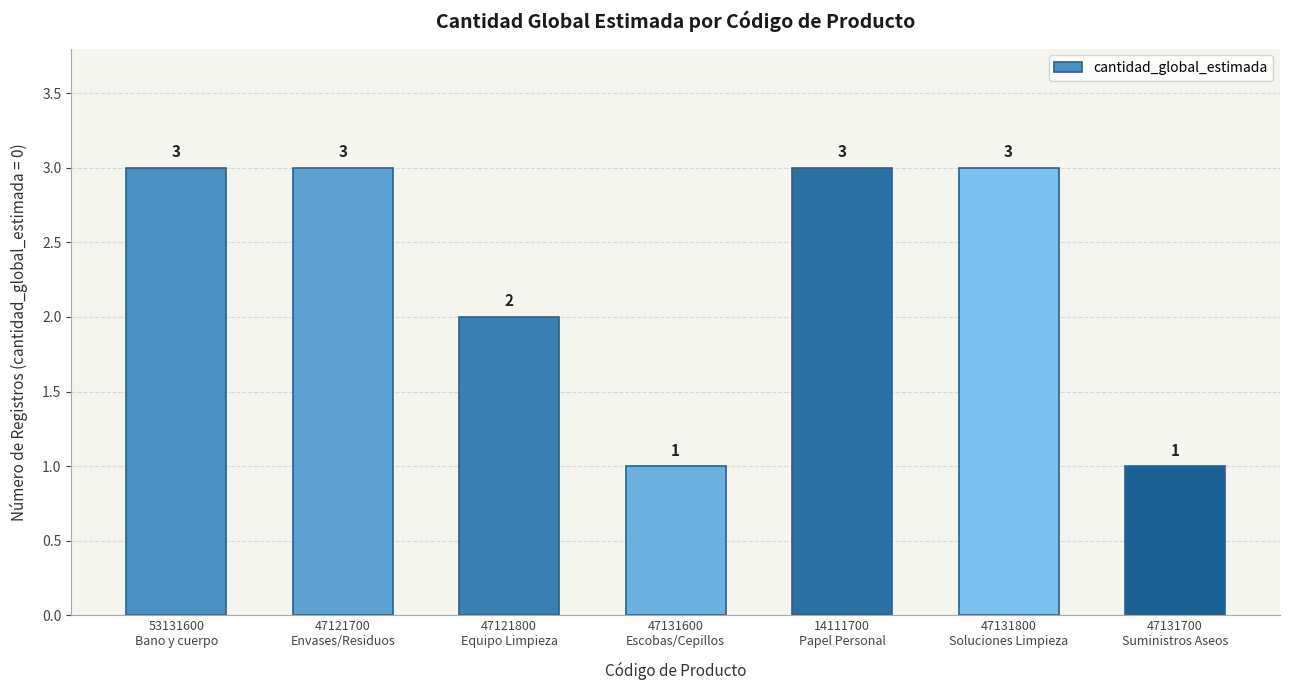

Between 47121800
Equipo Limpieza and 47121700
Envases/Residuos, which is larger?

47121700
Envases/Residuos